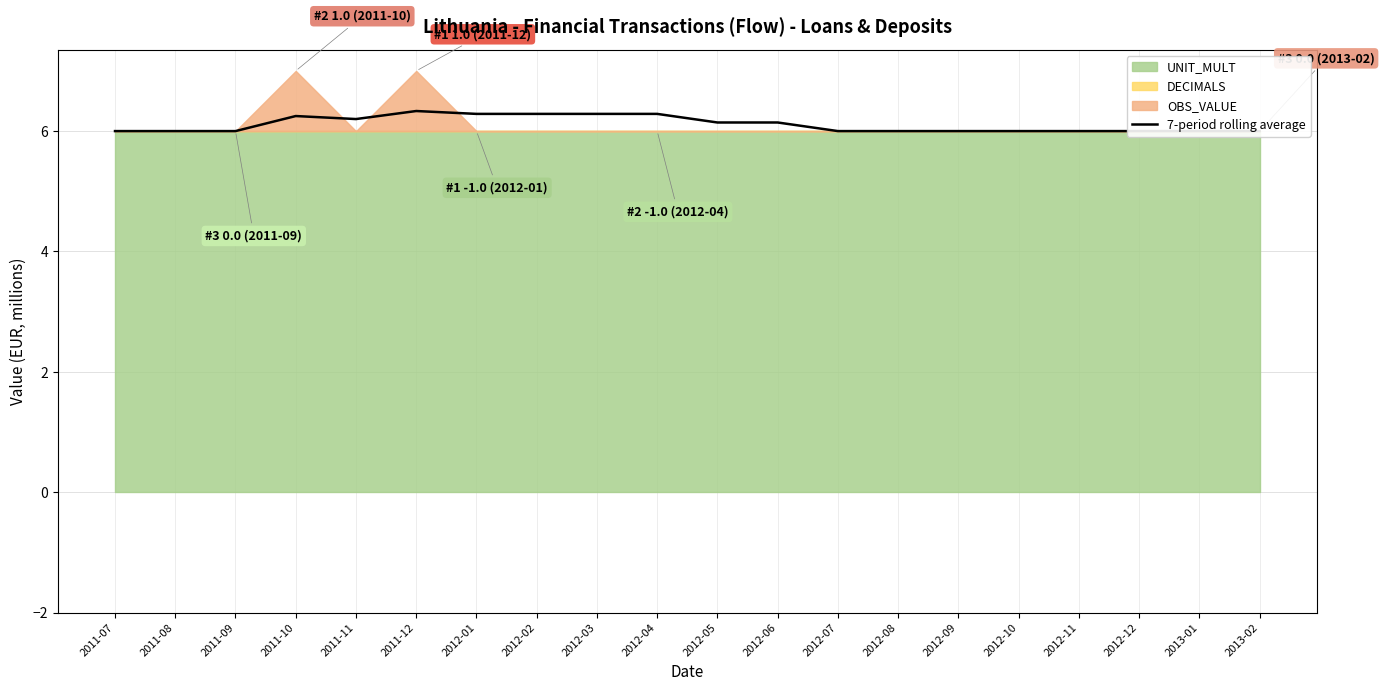

What is the sum of the values at 2012-03 and 2013-02?

12.3